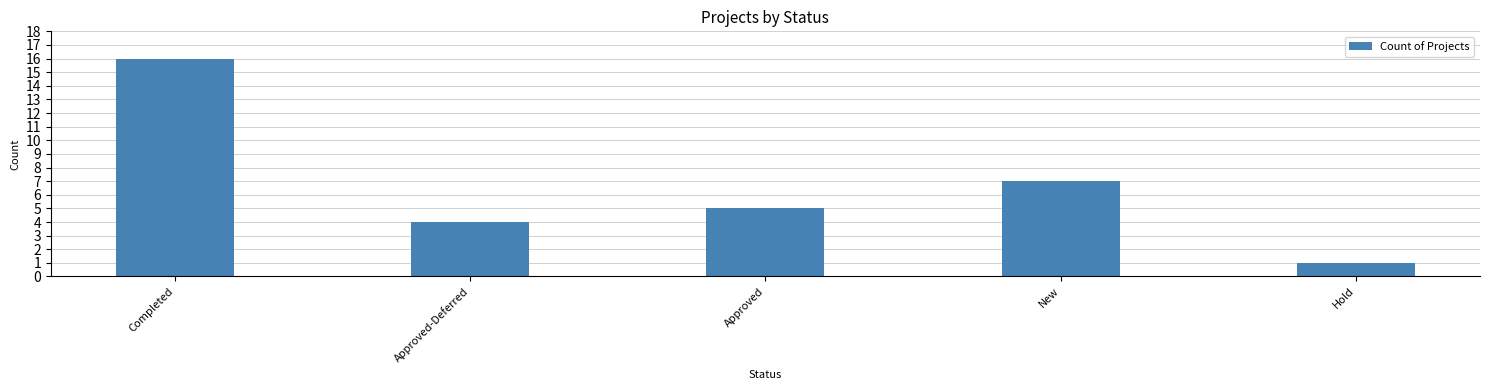

Is it true that the value at New is 3?

False